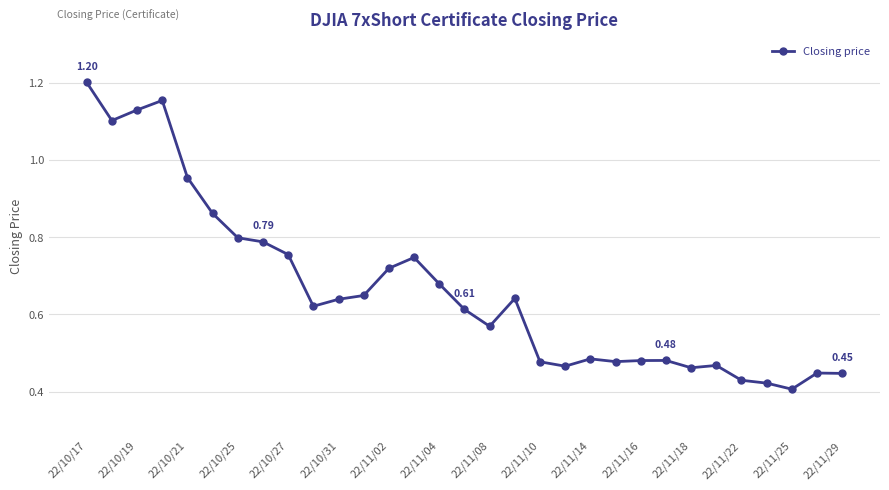

True or false: the data has more than 1 interior local peaks.

True